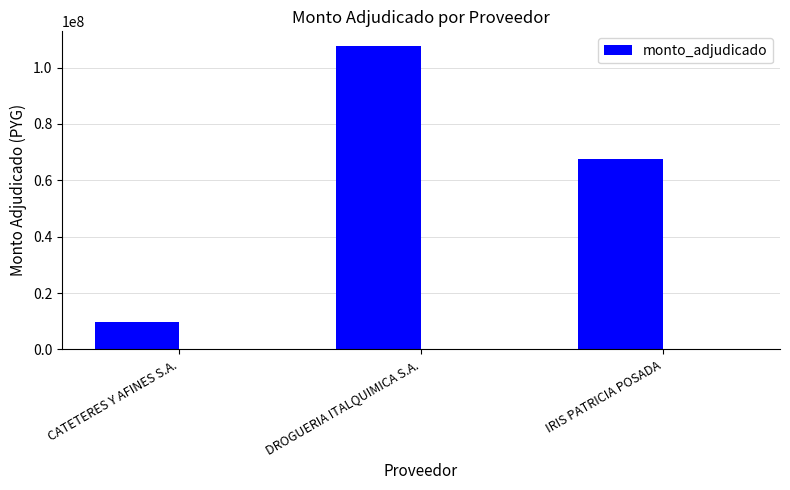

Where does the data first go above 67697000?

DROGUERIA ITALQUIMICA S.A.